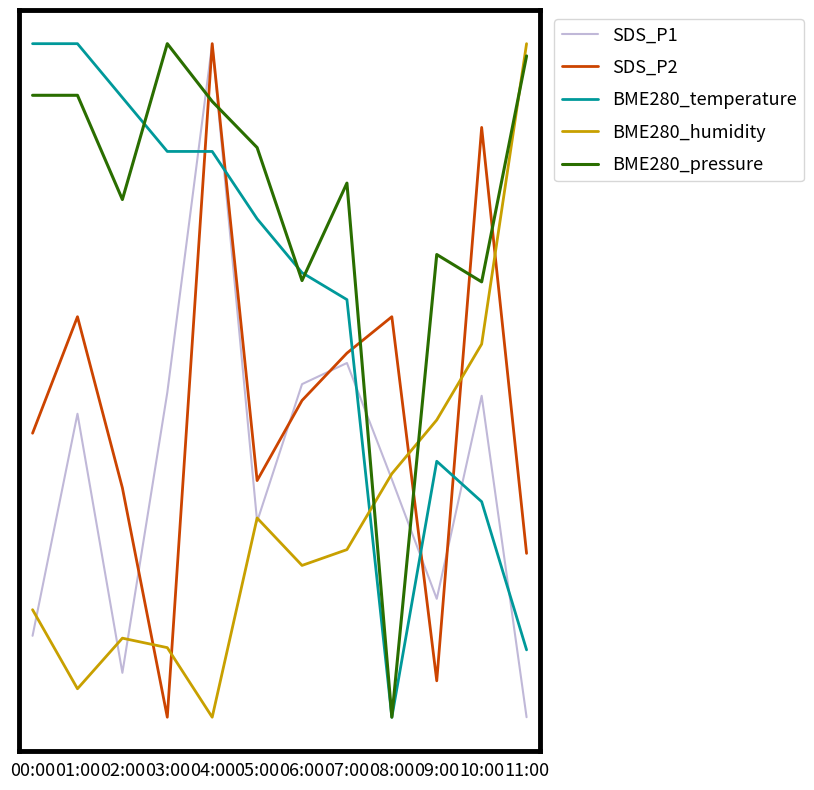

What is the difference between the maximum and minimum values in the BME280_humidity series?

1.0